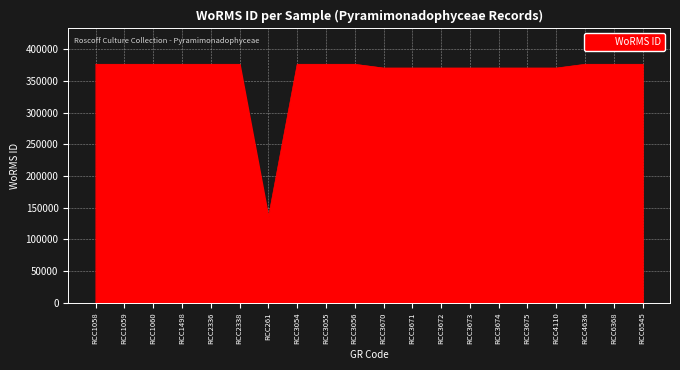

What is the sum of the values at RCC3056 and RCC4636?

752146